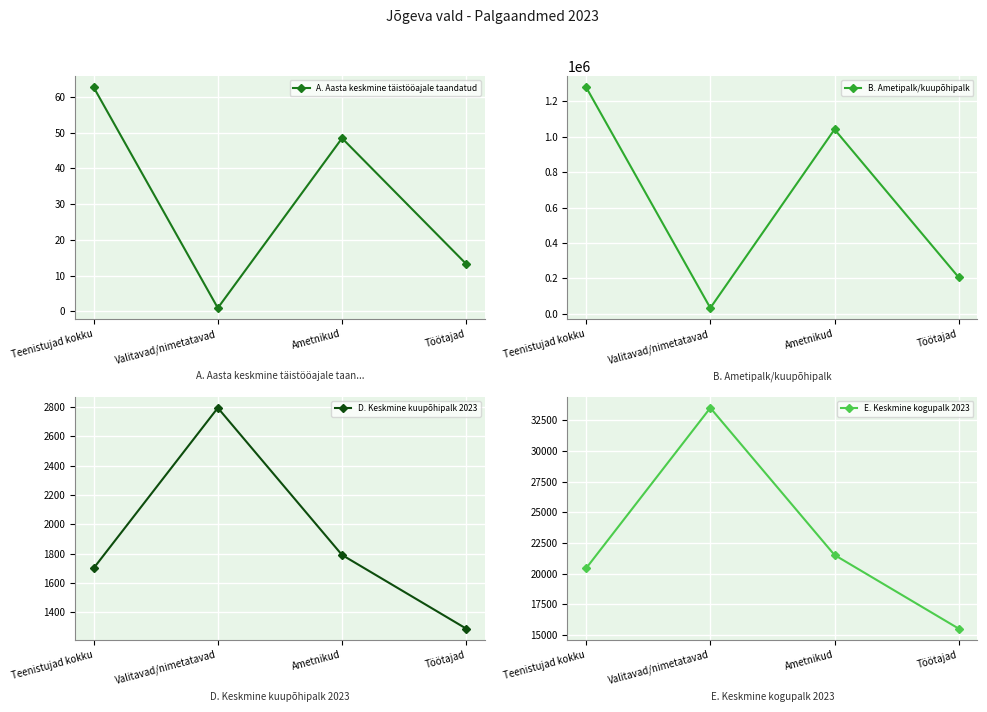

What is the difference between the second highest and second lowest values in the D. Keskmine kuupõhipalk 2023 series?

90.7